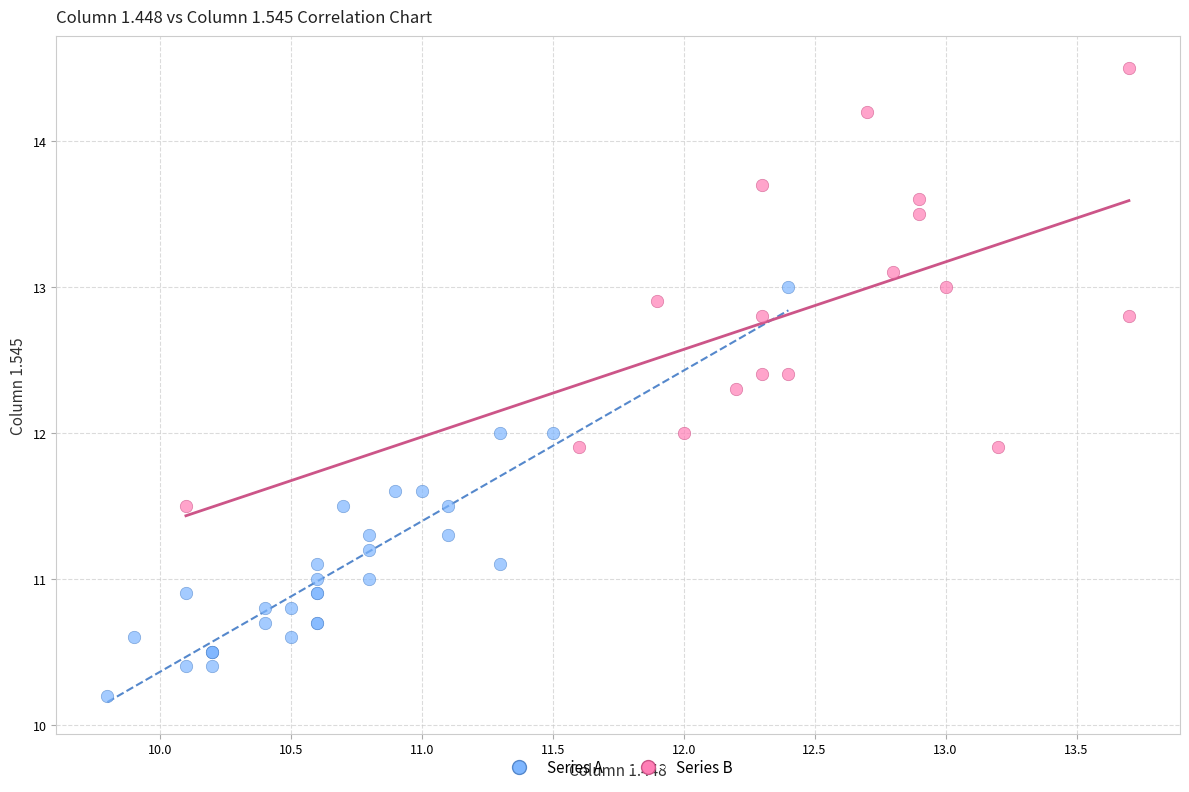

Which series contains the lowest Y value?

Series A